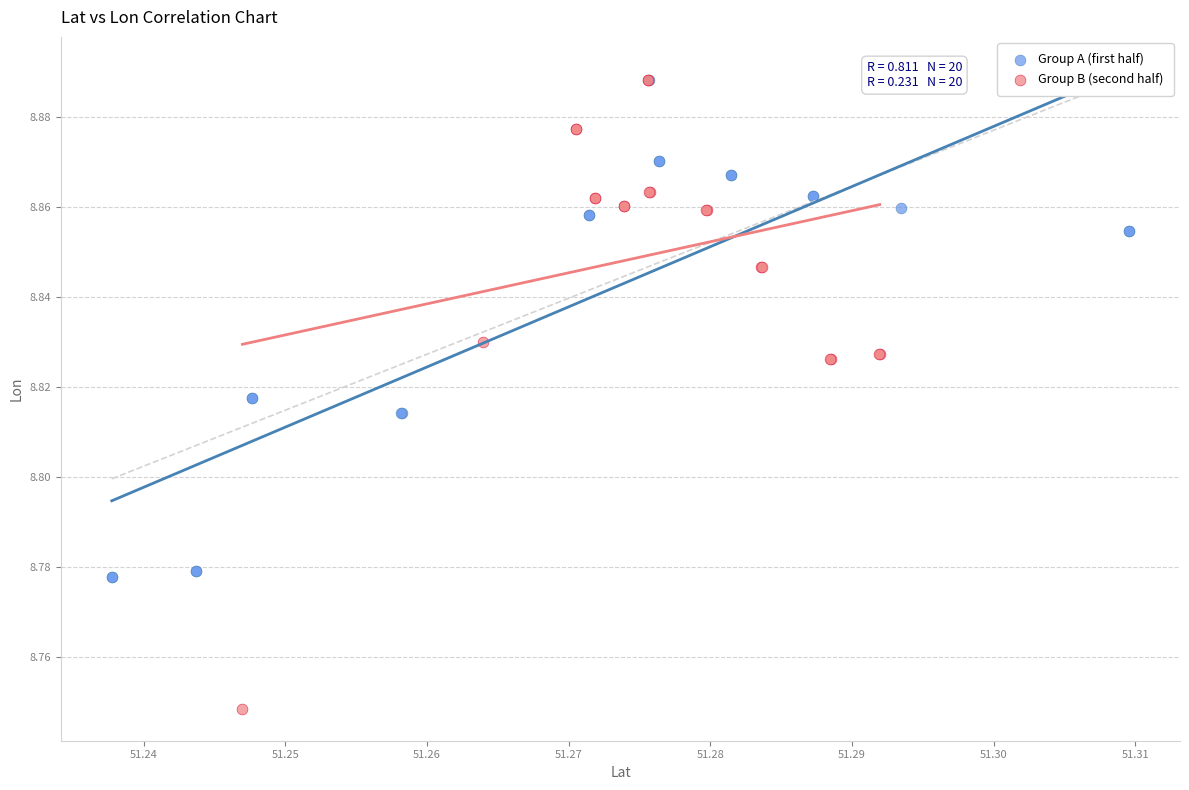

Which series contains the lowest Y value?

Group B (second half)